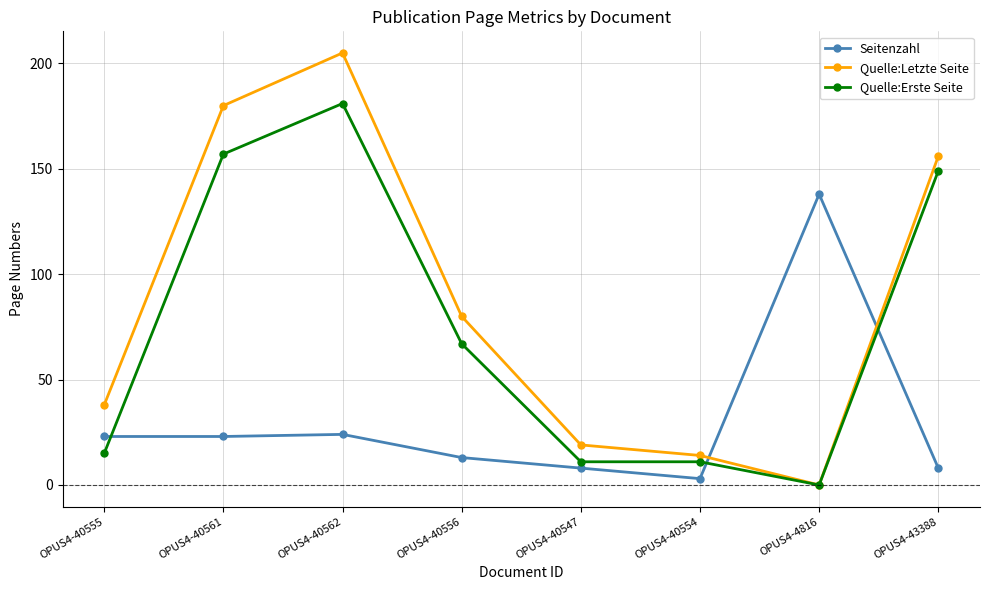

What is the average value of the Quelle:Erste Seite series?

74